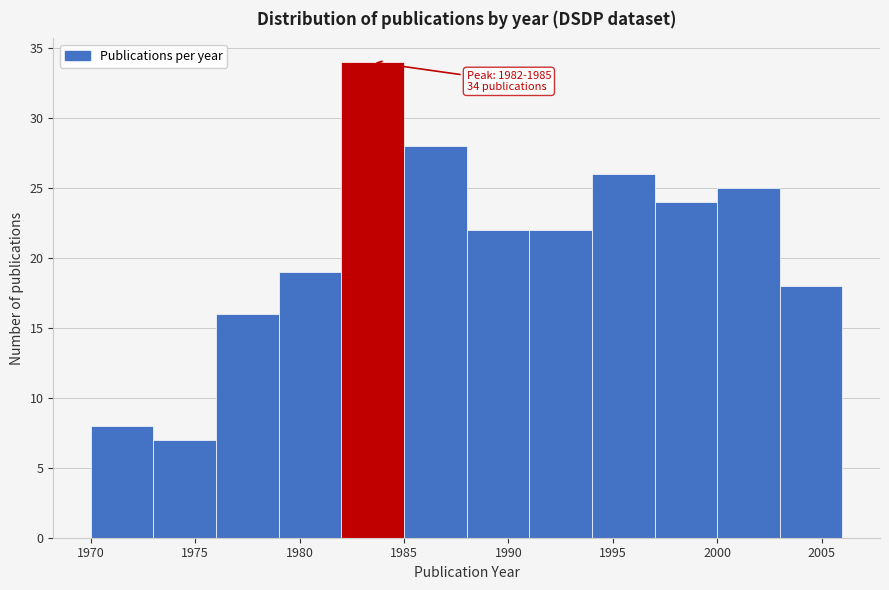

Over which range of the x-axis is the bar tallest?

1982 to 1985